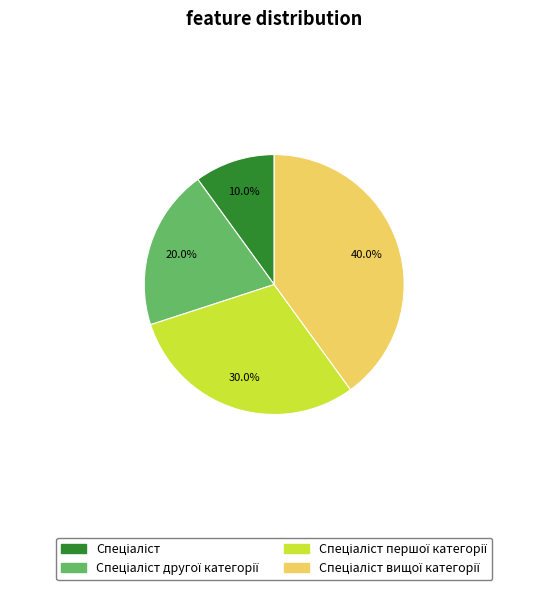

Is there a majority slice in this chart?

No